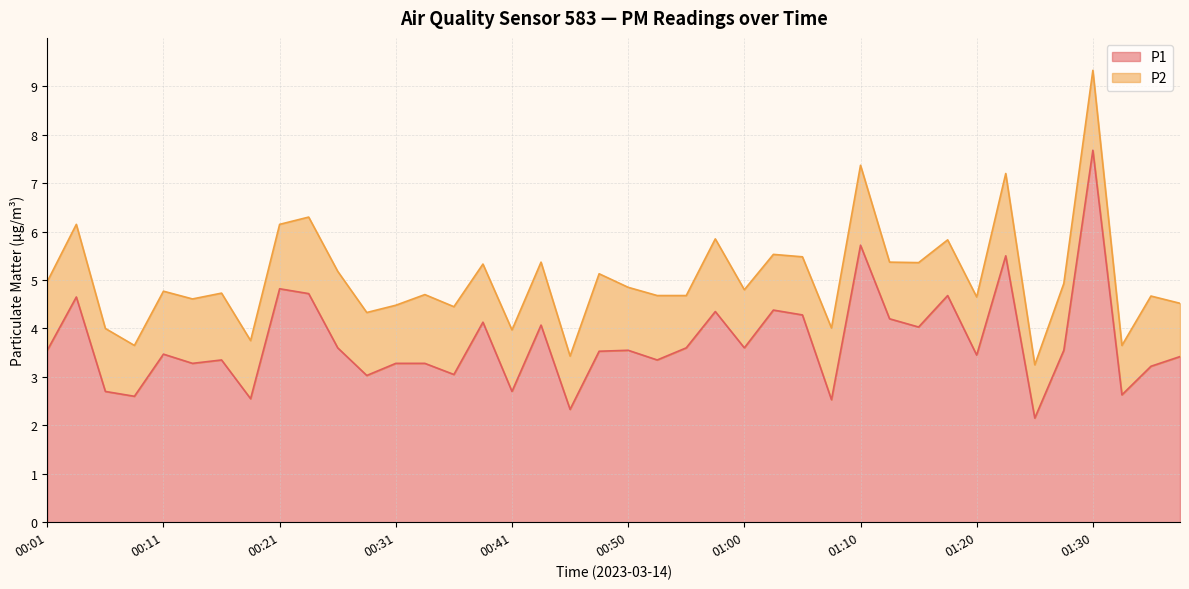

List the labels in order of value, smallest first.

01:25, 00:46, 01:08, 00:18, 00:08, 01:32, 00:06, 00:41, 00:28, 00:36, 01:35, 00:13, 00:31, 00:33, 00:16, 00:53, 01:37, 01:20, 00:11, 00:48, 00:01, 00:50, 01:27, 00:26, 00:55, 01:00, 01:15, 00:43, 00:38, 01:13, 01:05, 00:58, 01:03, 00:03, 01:18, 00:23, 00:21, 01:22, 01:10, 01:30